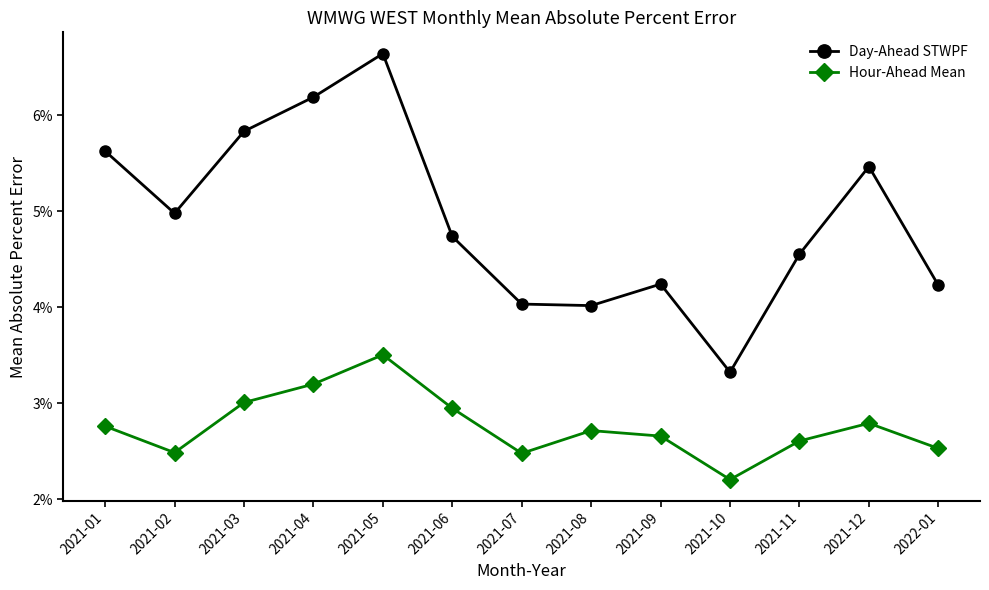

List the labels in order of Day-Ahead STWPF value, smallest first.

2021-10, 2021-08, 2021-07, 2022-01, 2021-09, 2021-11, 2021-06, 2021-02, 2021-12, 2021-01, 2021-03, 2021-04, 2021-05